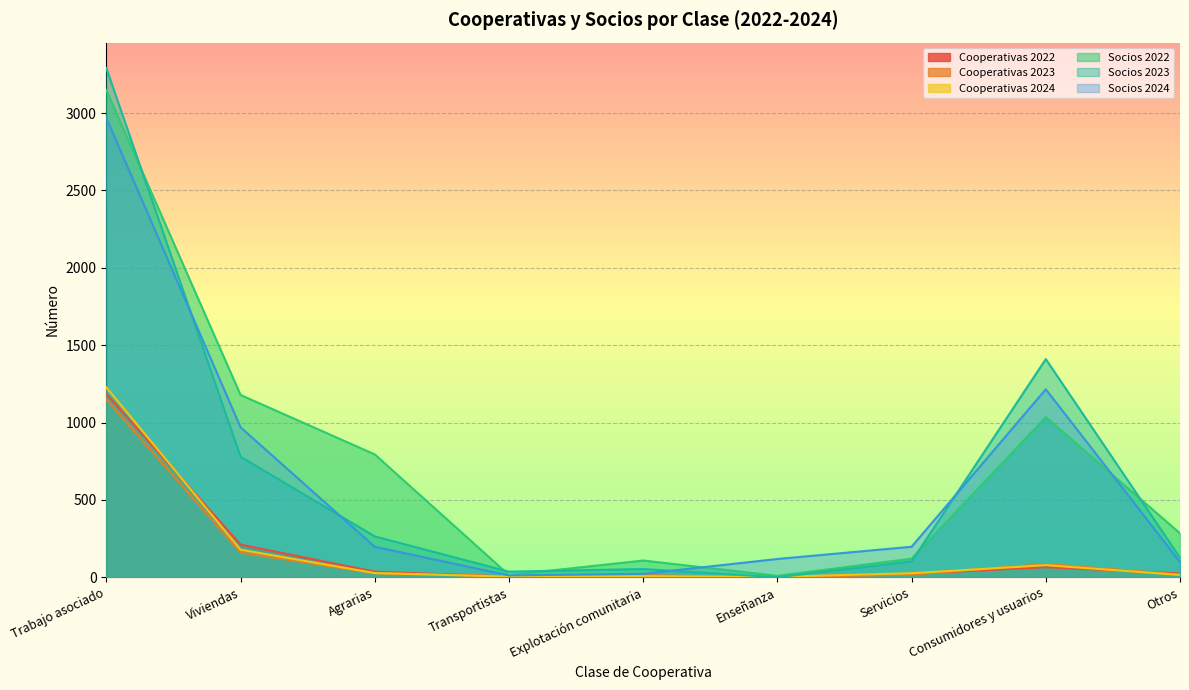

List the labels in order of Socios 2022 value, smallest first.

Enseñanza, Transportistas, Explotación comunitaria, Servicios, Otros, Agrarias, Consumidores y usuarios, Viviendas, Trabajo asociado